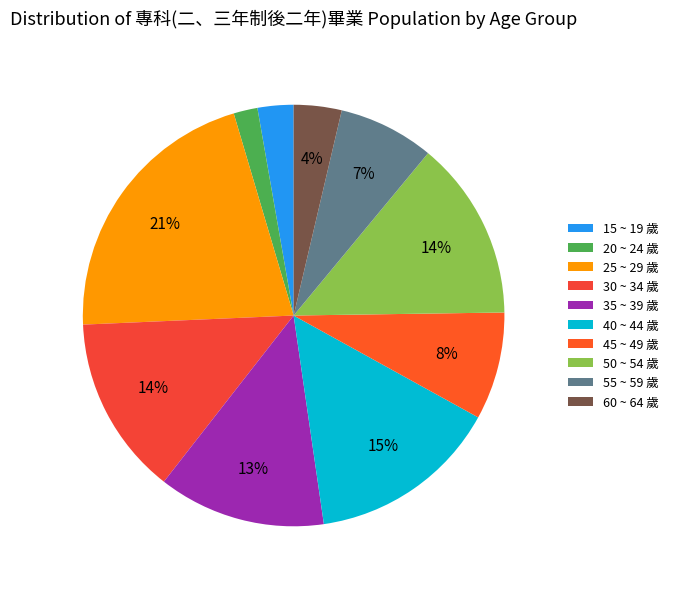

Which has a higher value, 40 ~ 44 歲 or 50 ~ 54 歲?

40 ~ 44 歲